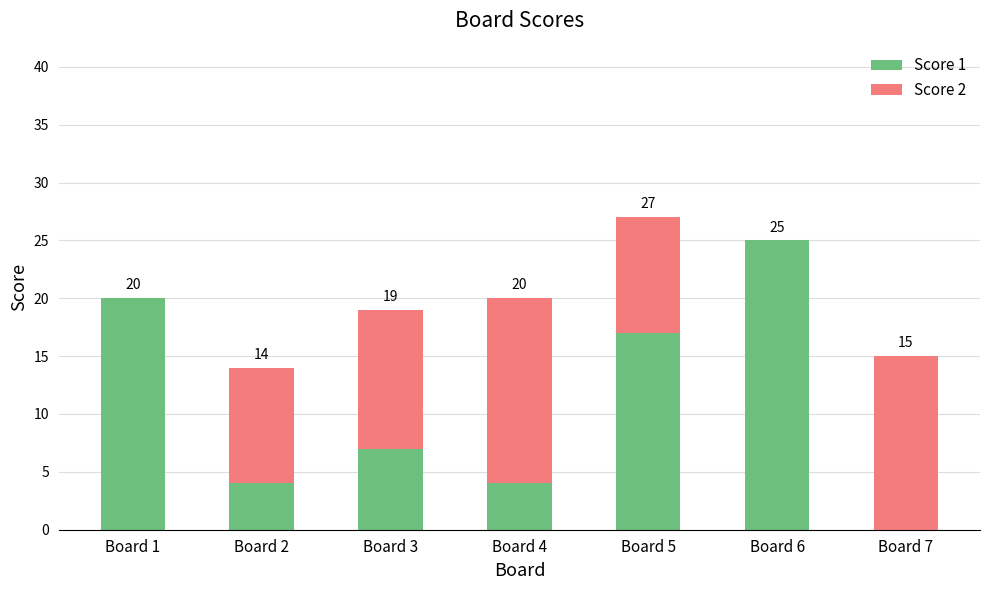

What is the sum of the Score 1 values at Board 1 and Board 3?

27